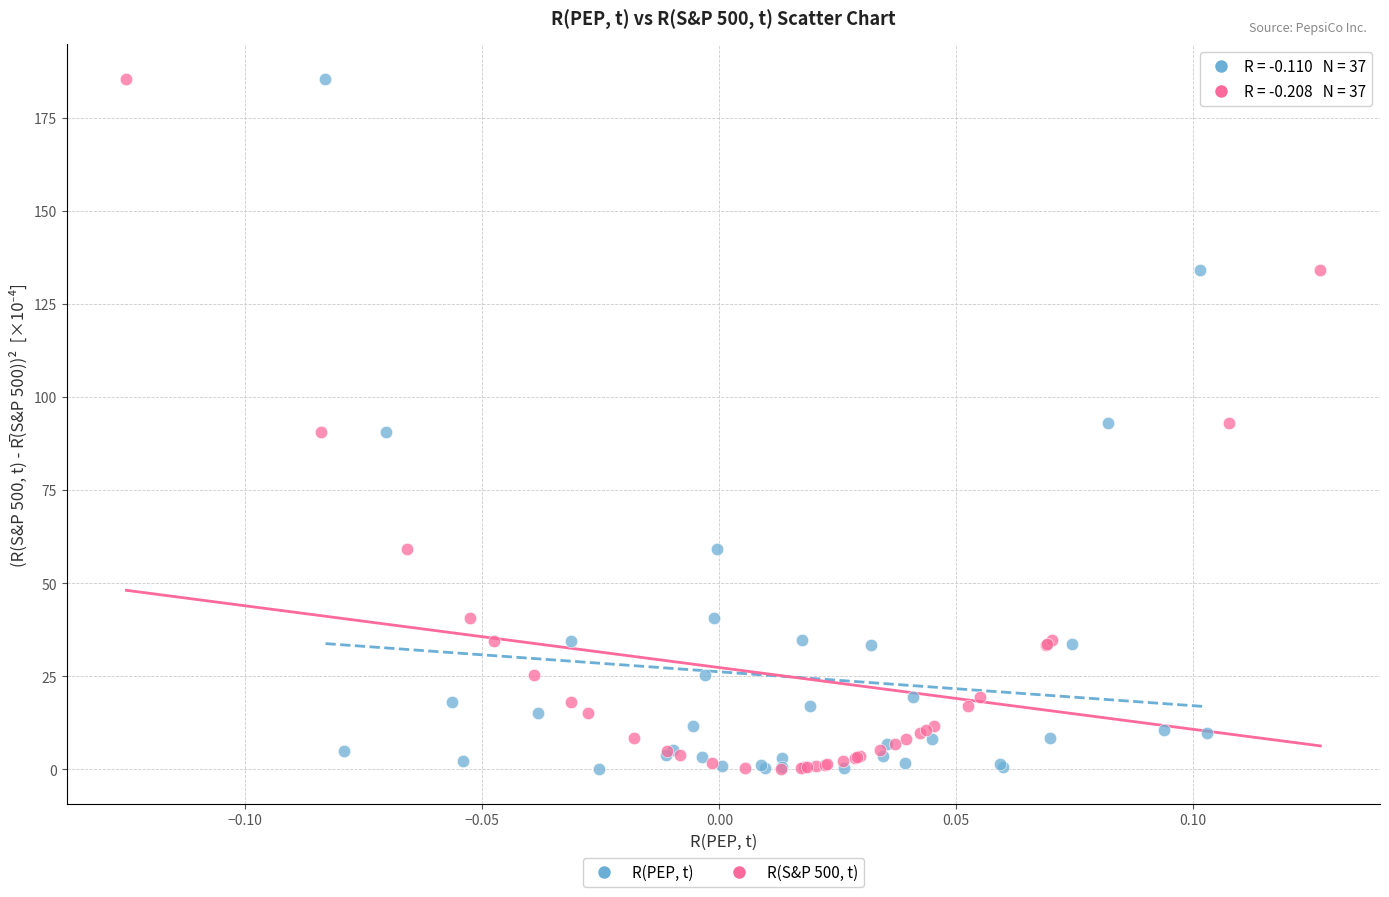

What are all the series names shown in the legend?

R(PEP, t), R(S&P 500, t)